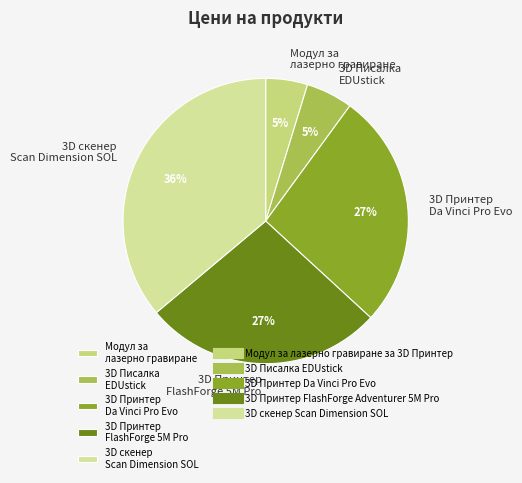

What percentage is the 3D Принтер Da Vinci Pro Evo slice, to the nearest percent?

27%